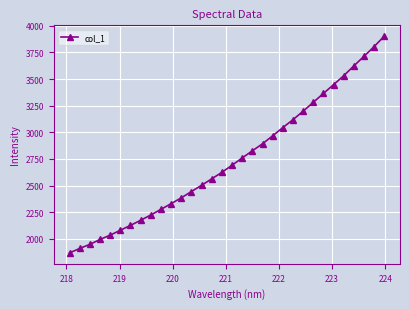

What is the maximum value shown in the chart?

3902.7